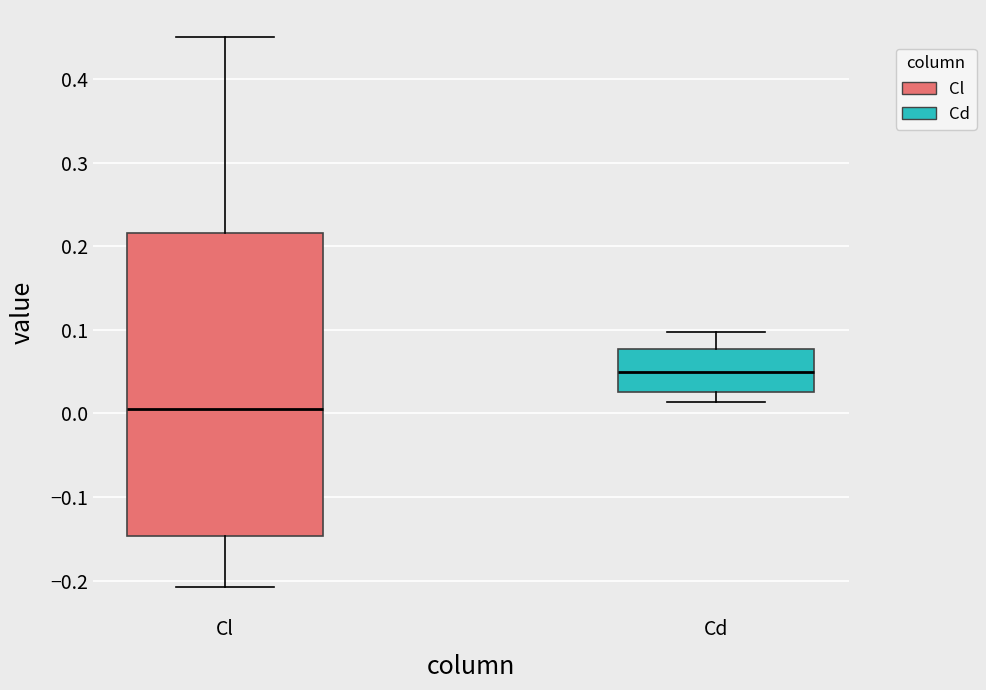

Which box is the tallest, from its lower edge to its upper edge?

Cl